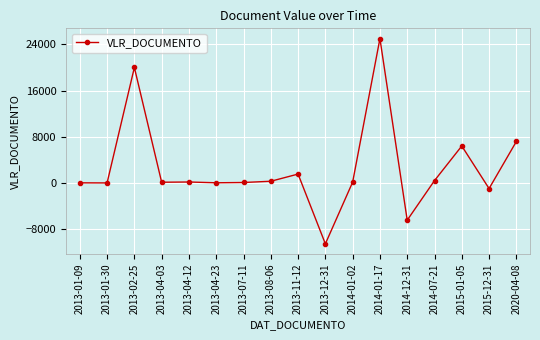

At which category does the data reach its first local peak?

2013-02-25